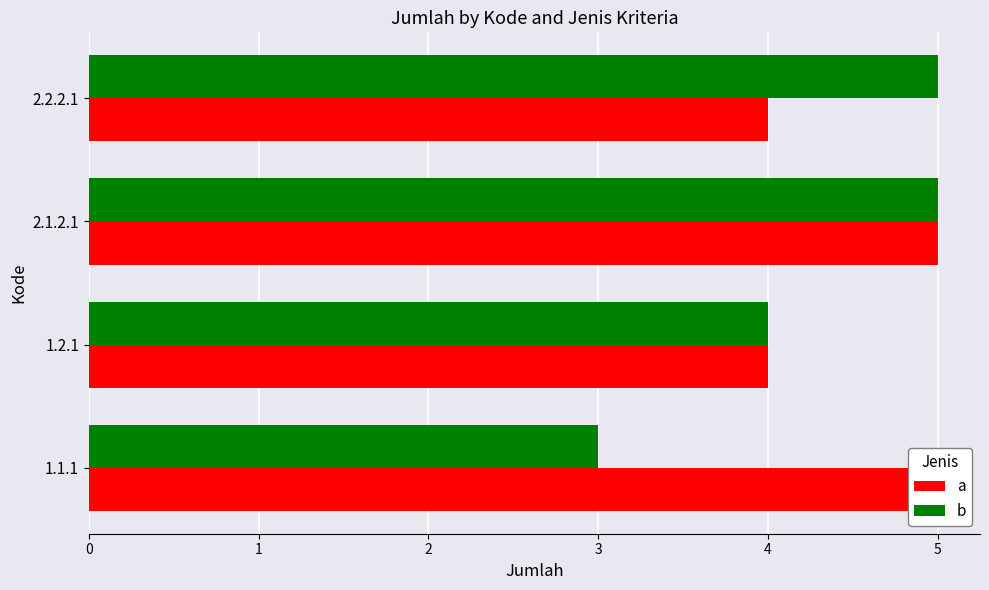

How many bars are there in total?

8